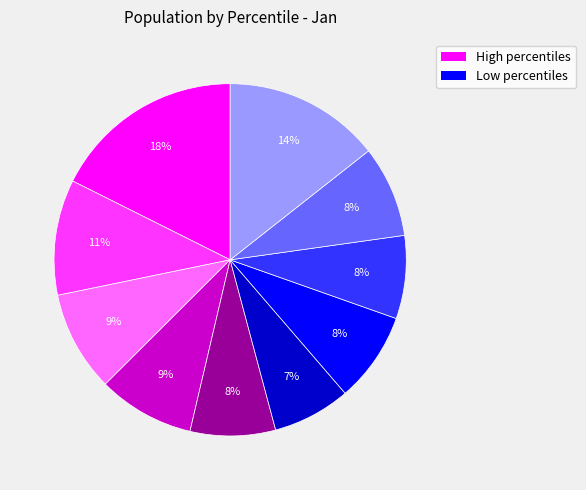

Does any single category account for the majority?

No